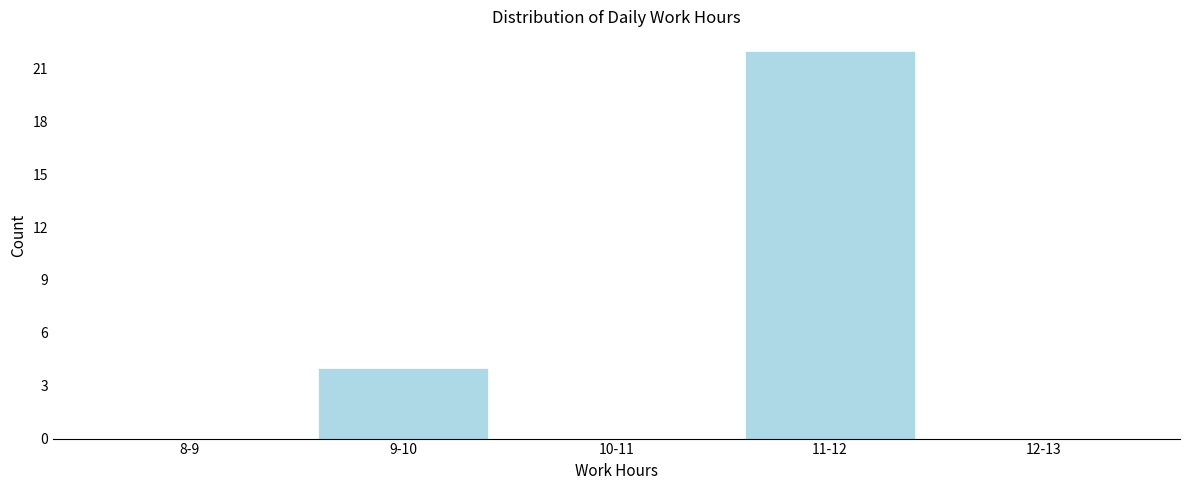

Reading right to left, extract all data points from this chart.

12-13=0	11-12=22	10-11=0	9-10=4	8-9=0